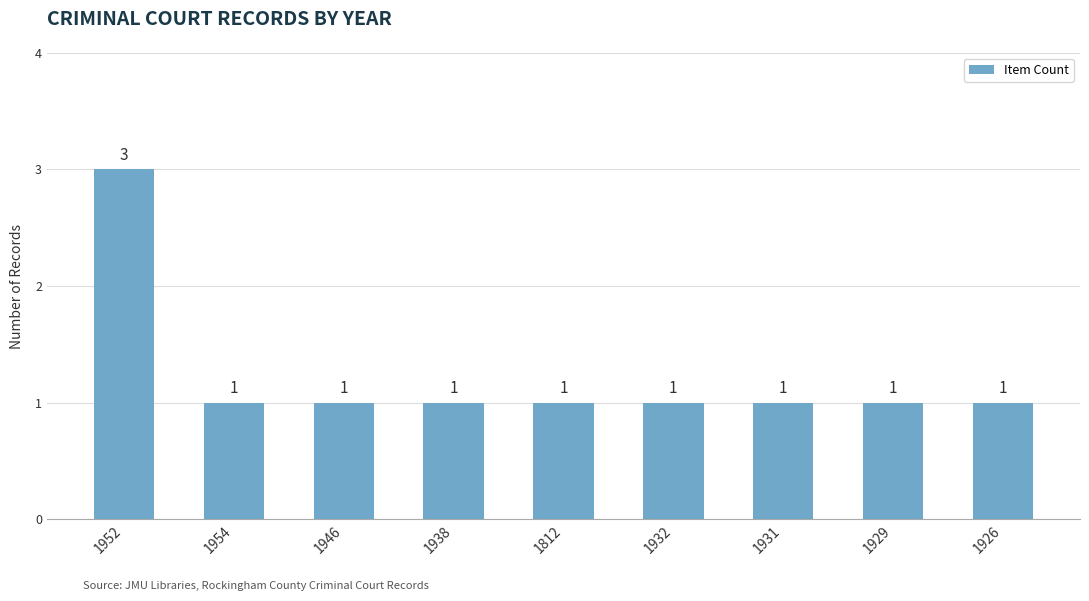

Does the chart contain stacked bars?

No